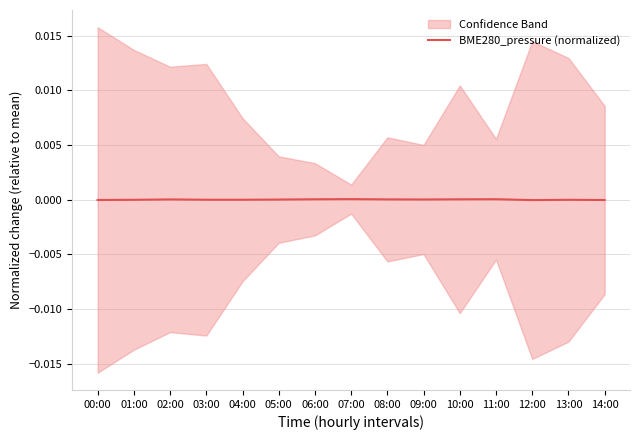

Is this an area chart (filled region under the line)?

No